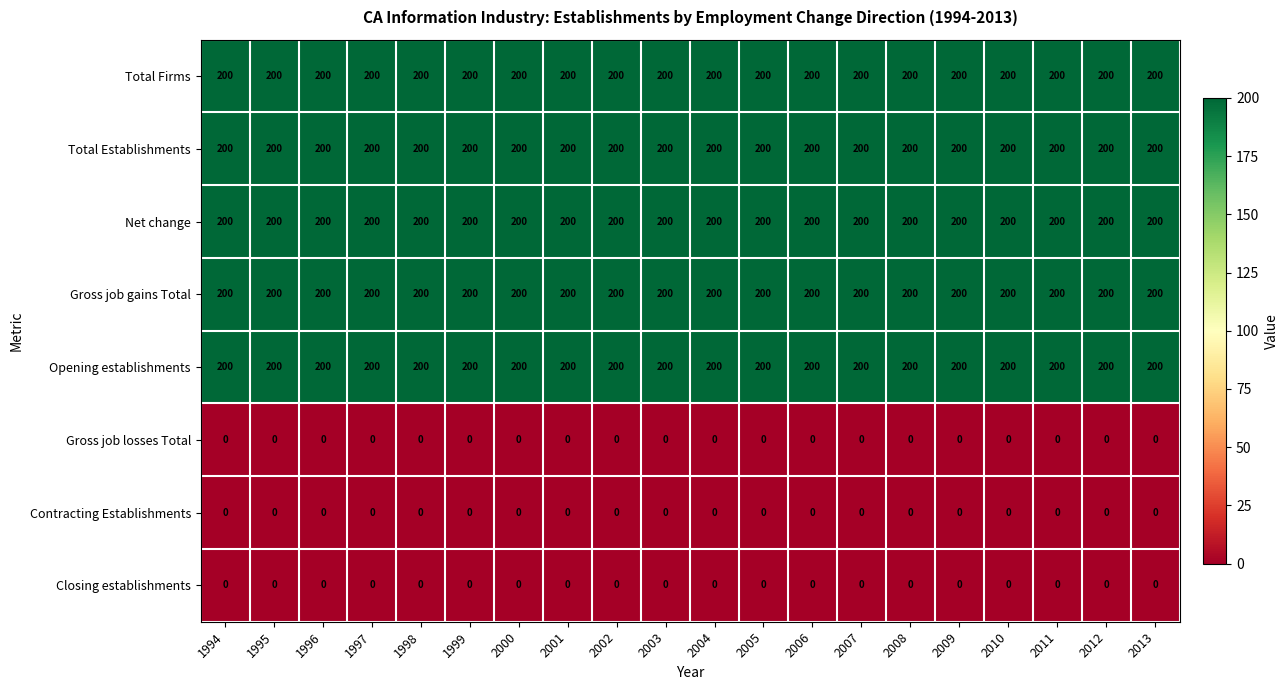

What is the difference between the highest and lowest values at 1997?

200